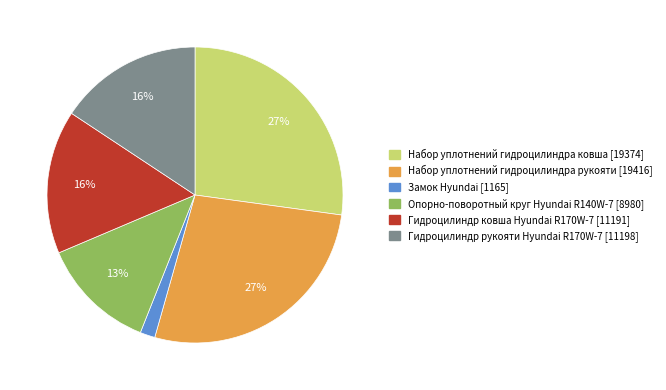

Which slice is the smallest?

Замок Hyundai